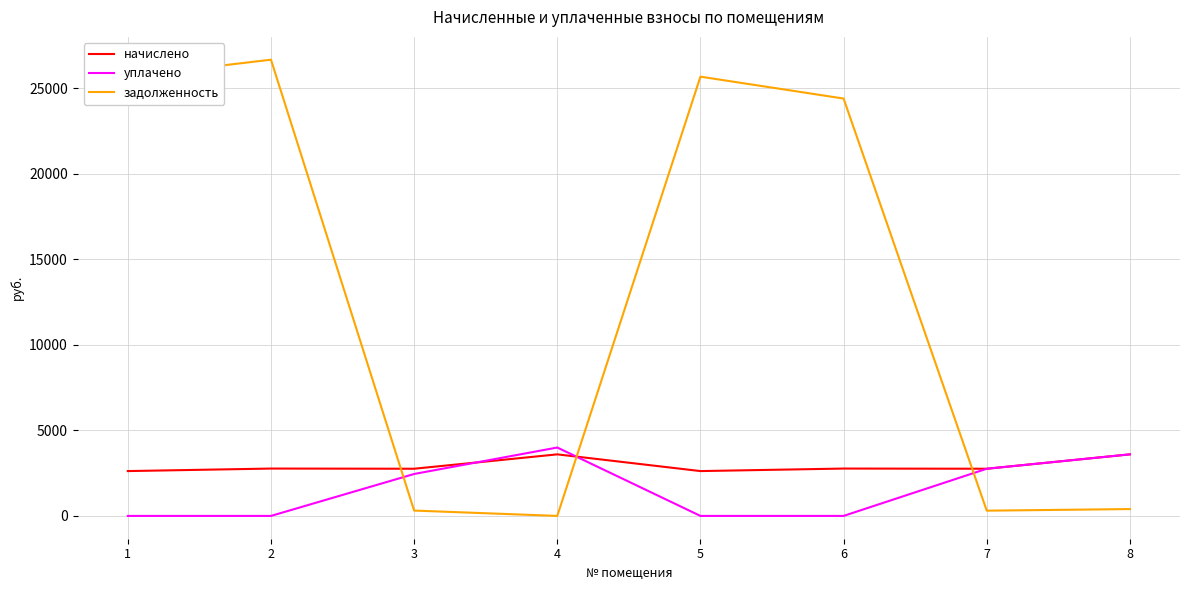

Between 3 and 5, which series saw the biggest shift?

задолженность